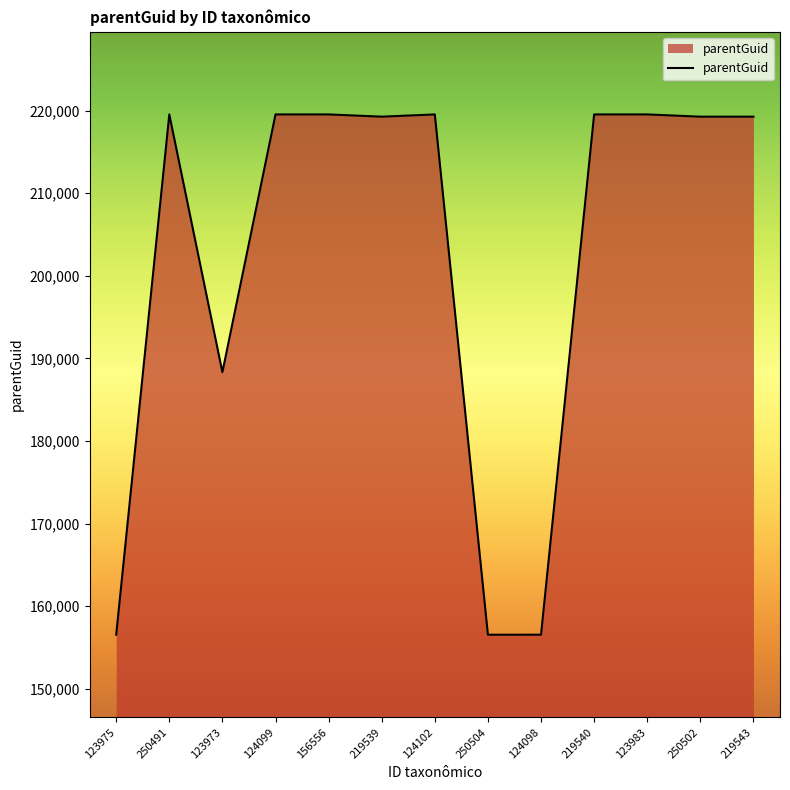

How many values are below 219275?

4